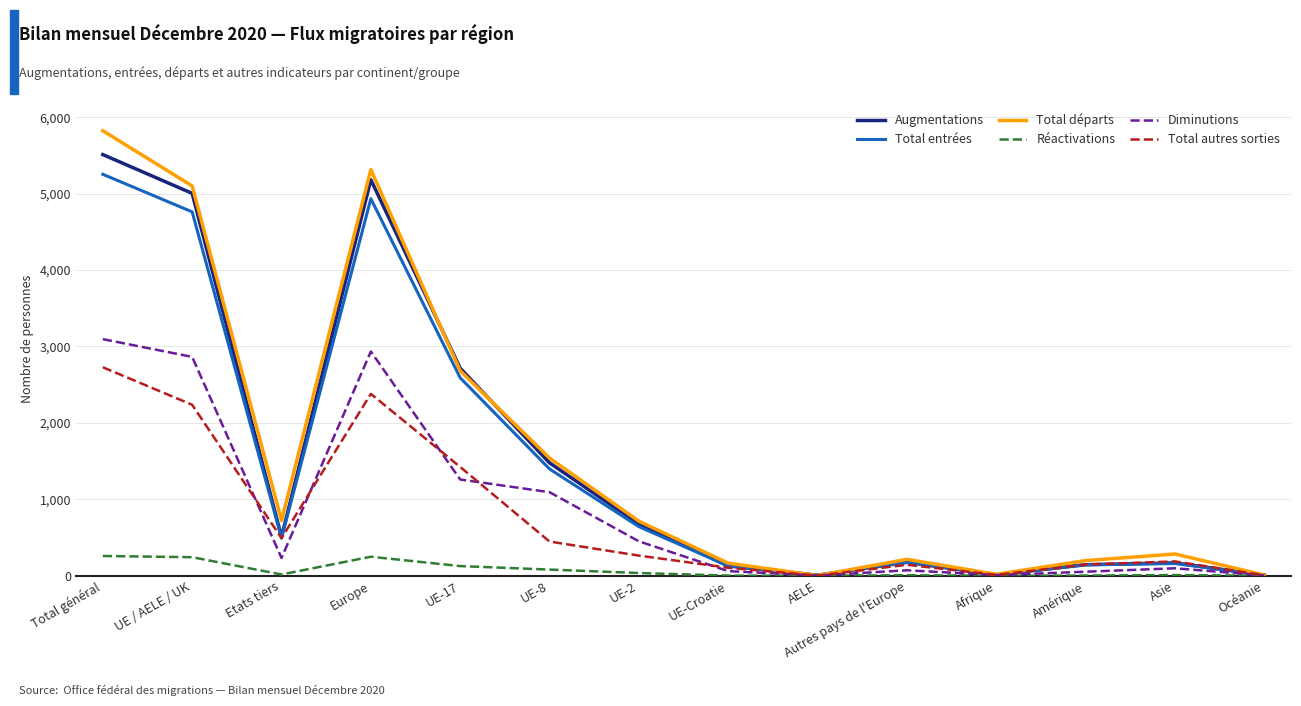

True or false: Augmentations has more than 1 interior local peaks.

True